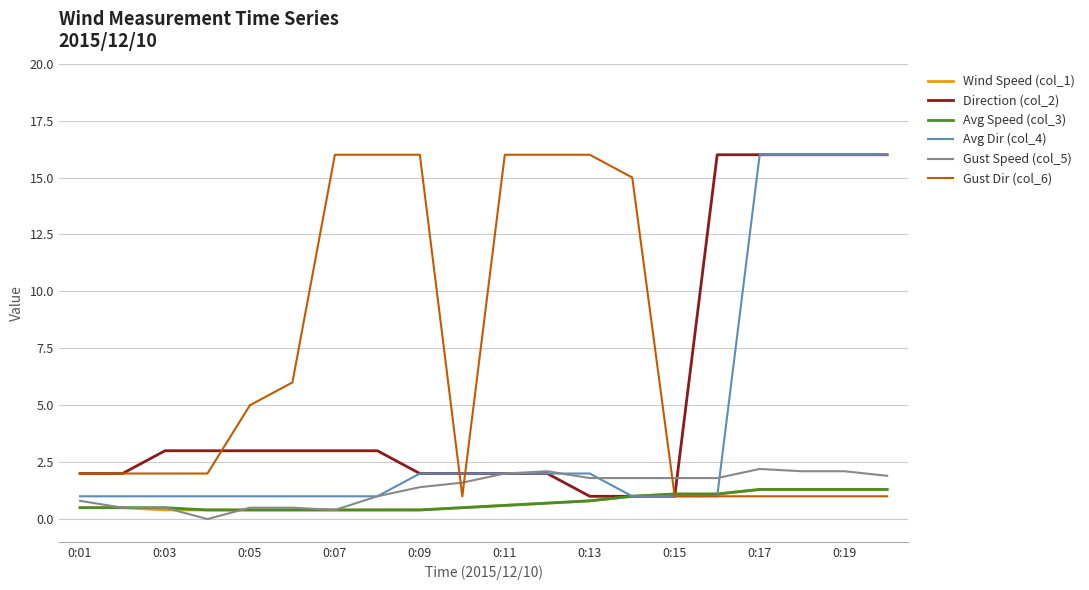

What is the maximum value for Wind Speed (col_1)?

1.3